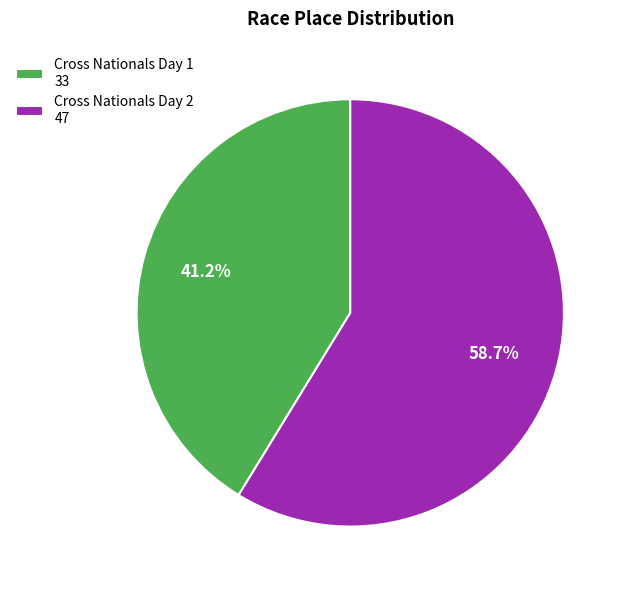

Which has a higher value, Cross Nationals Day 2 or Cross Nationals Day 1?

Cross Nationals Day 2